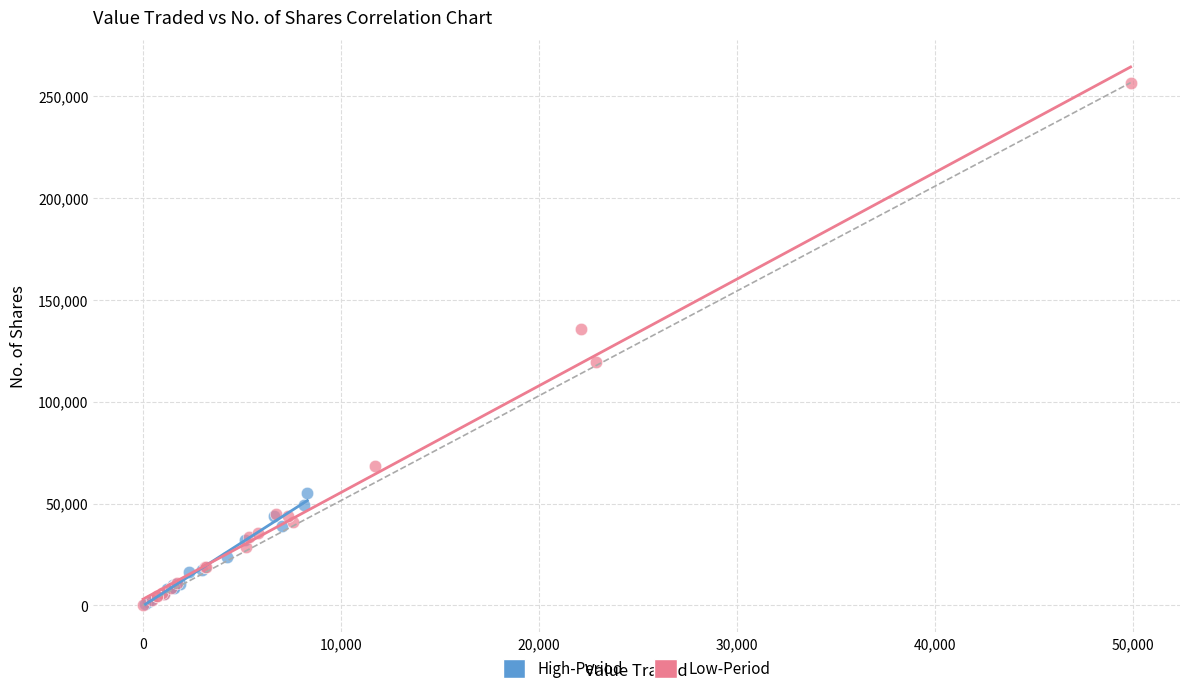

Which series contains the highest Y value?

Low-Period